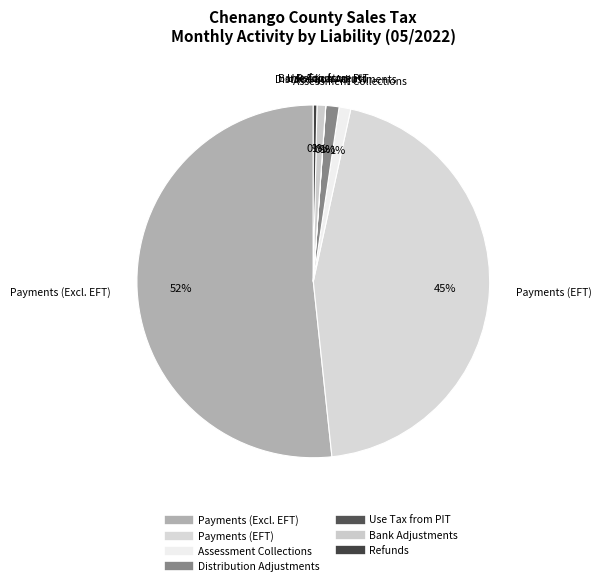

Is there any slice that represents more than half of the pie?

Yes